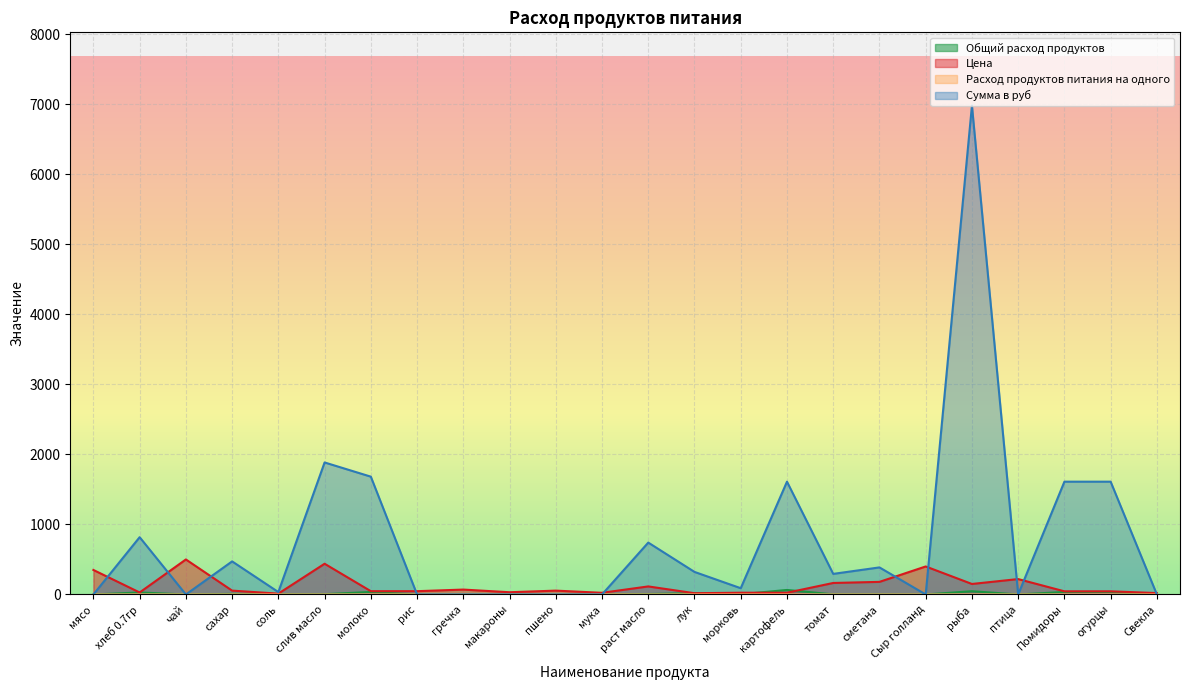

At which label does Расход продуктов питания на одного reach its peak?

картофель